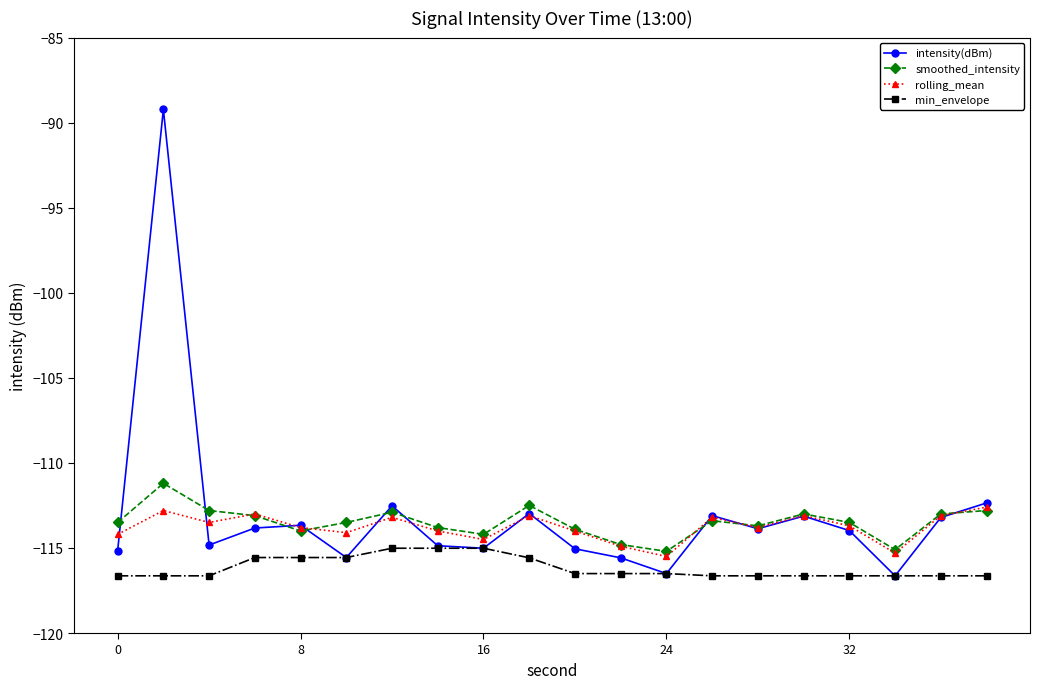

True or false: min_envelope and smoothed_intensity intersect in this chart.

False